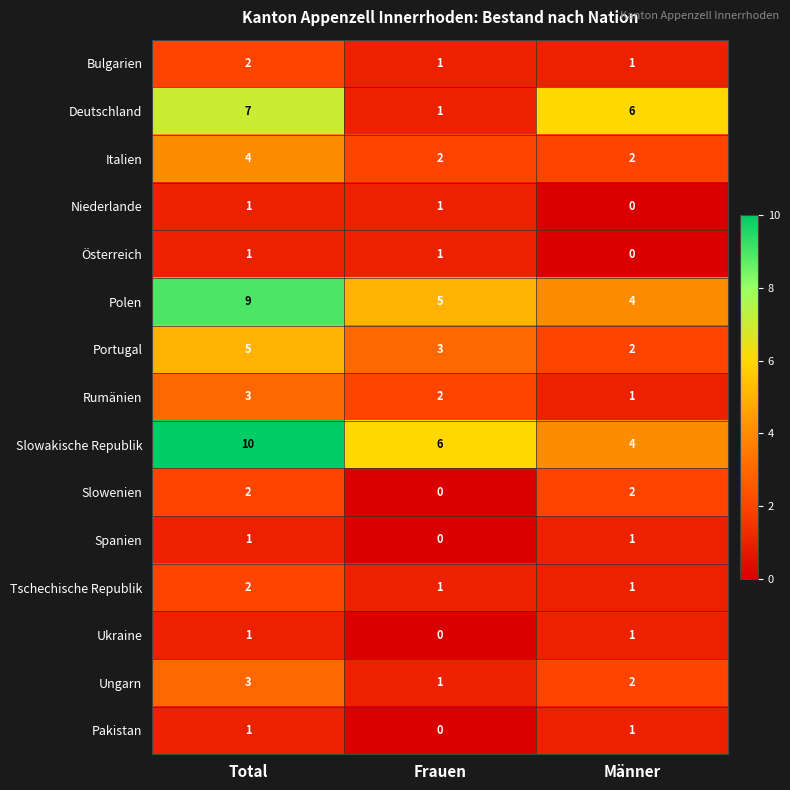

The value of Niederlande at Total is 1. True or false?

True